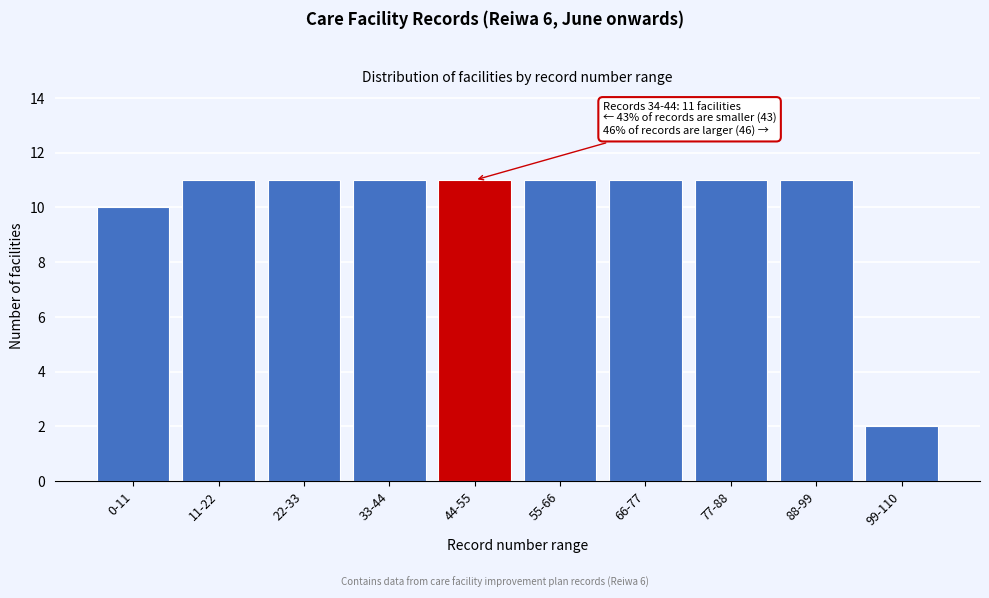

Reading left to right, extract all data points from this chart.

0-11=10	11-22=11	22-33=11	33-44=11	44-55=11	55-66=11	66-77=11	77-88=11	88-99=11	99-110=2